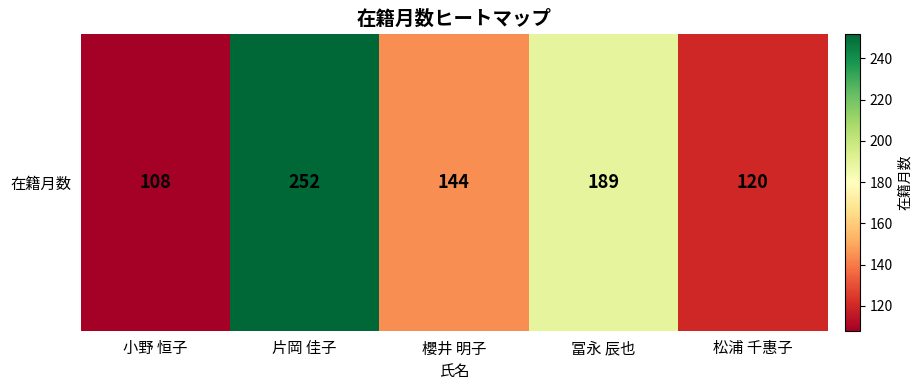

Which category has the highest value across all series?

片岡 佳子